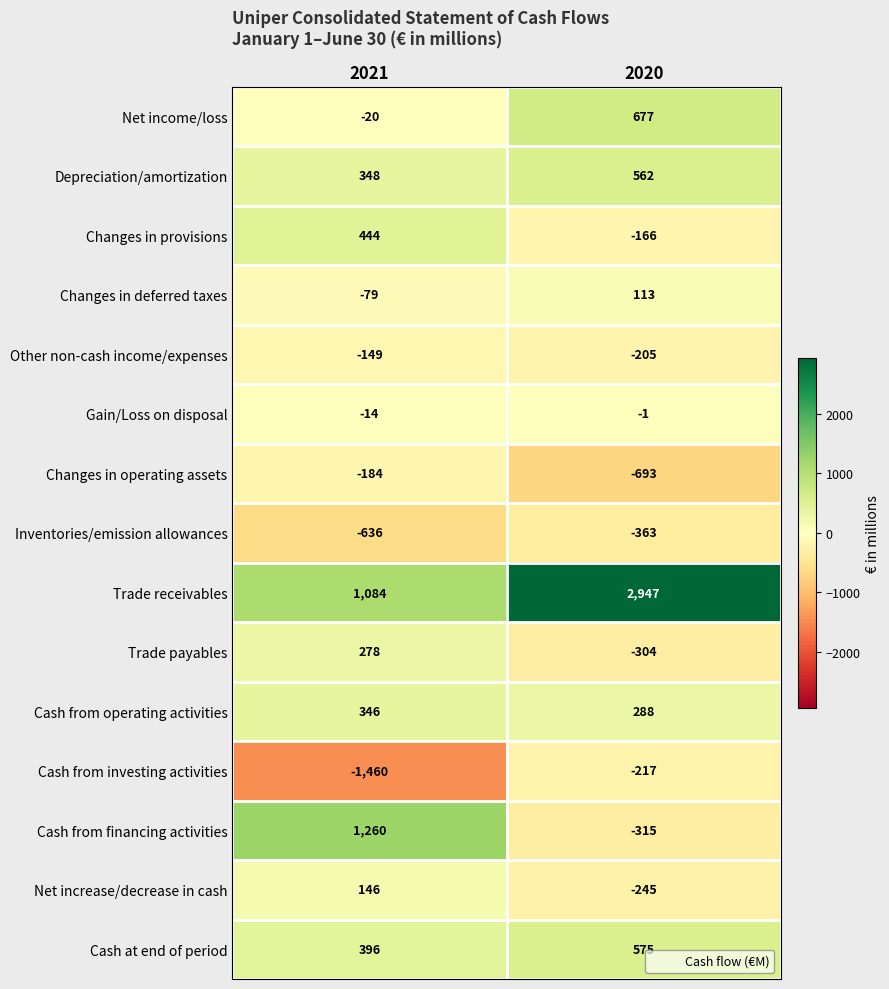

Which series changed the most between 2021 and 2020?

Trade receivables